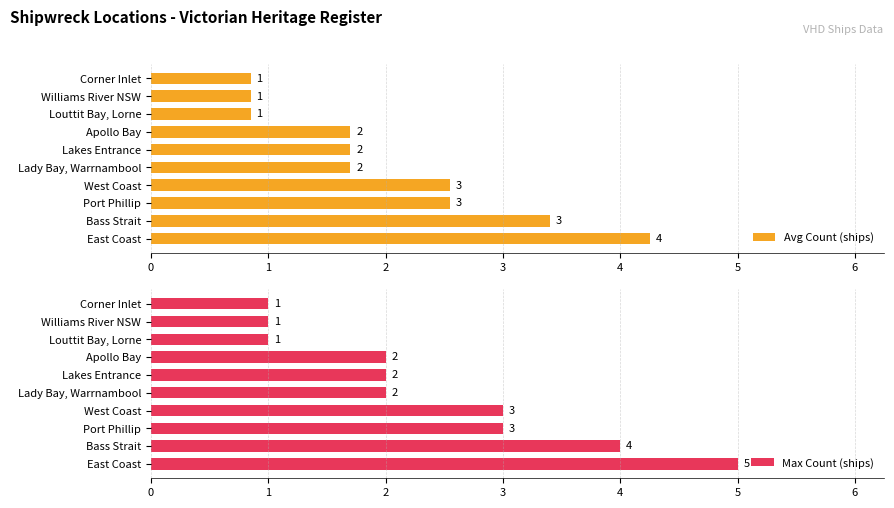

Rank the series by their maximum value, from highest to lowest.

Max Count (ships), Avg Count (ships)